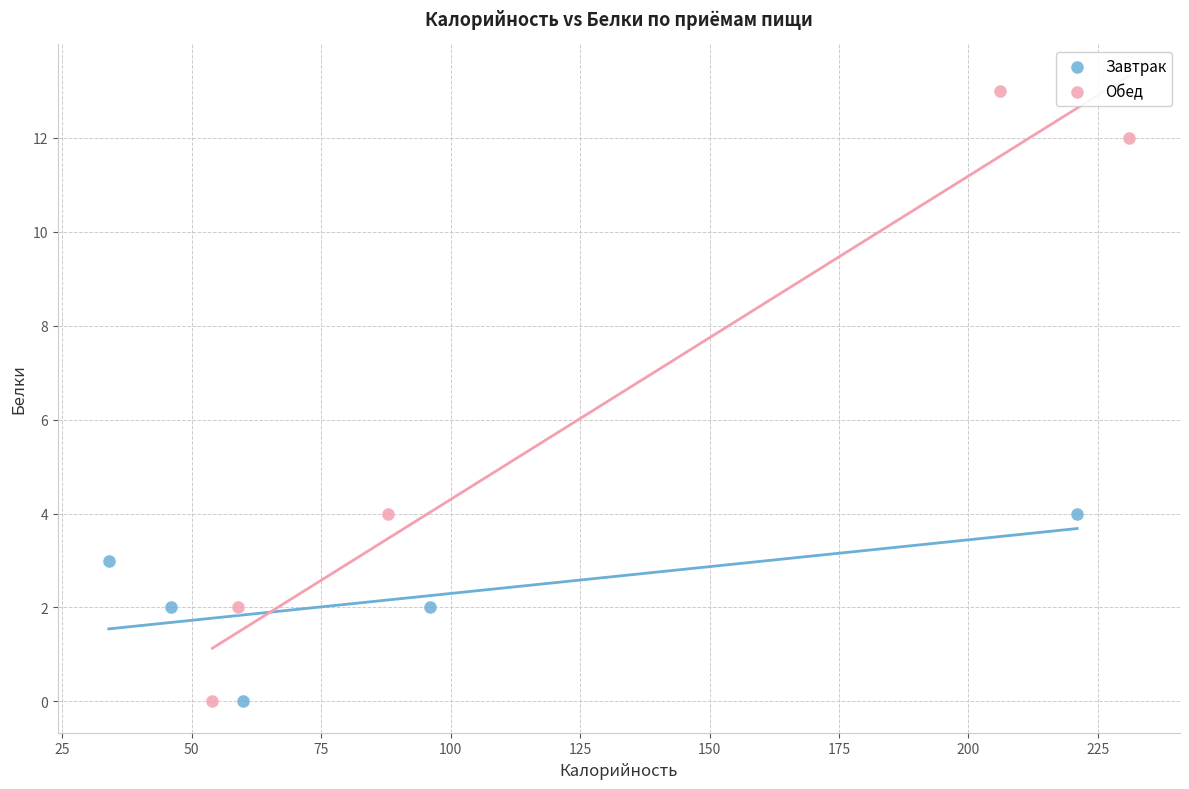

Which series has the largest Y range (max minus min)?

Обед